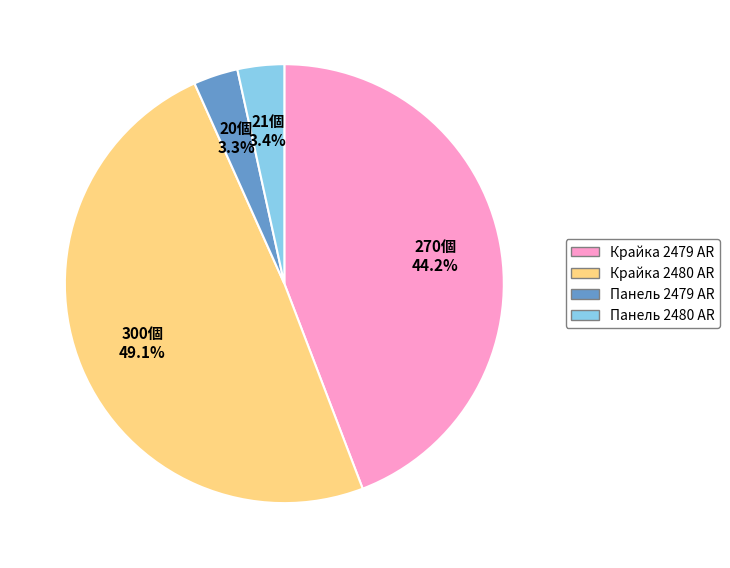

Is there a majority slice in this chart?

No